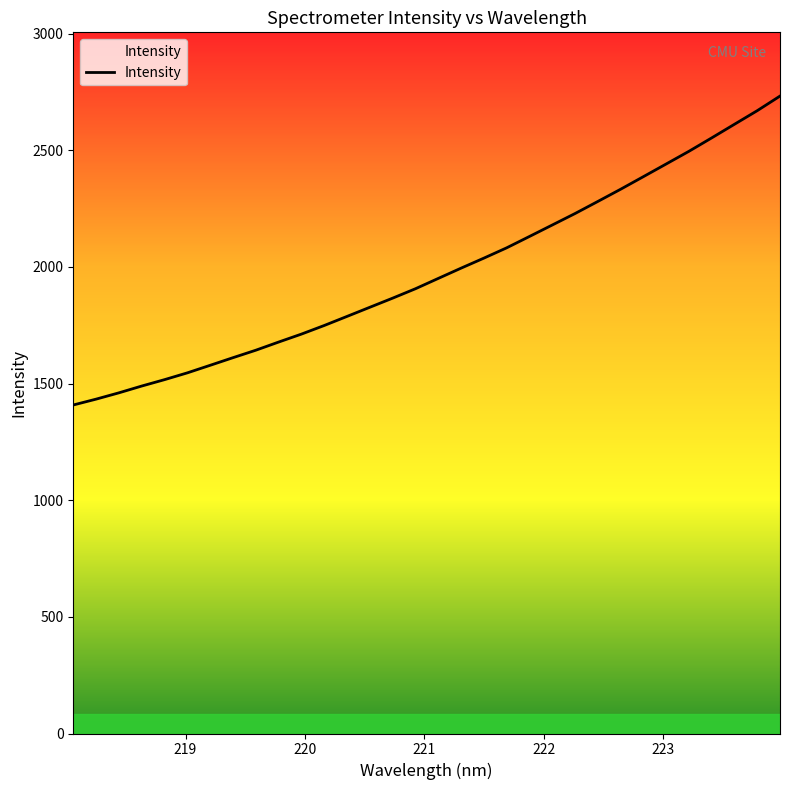

What is the minimum value shown in the chart?

1408.0